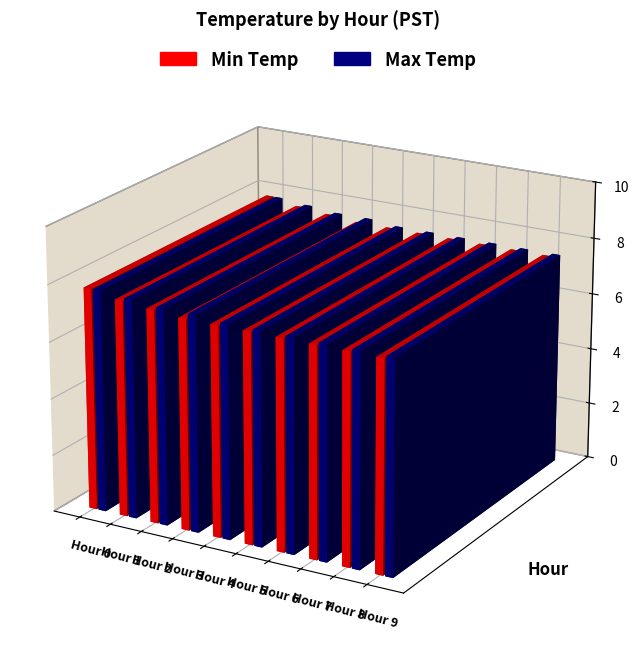

What is the average value of the Min Temp series?

7.5